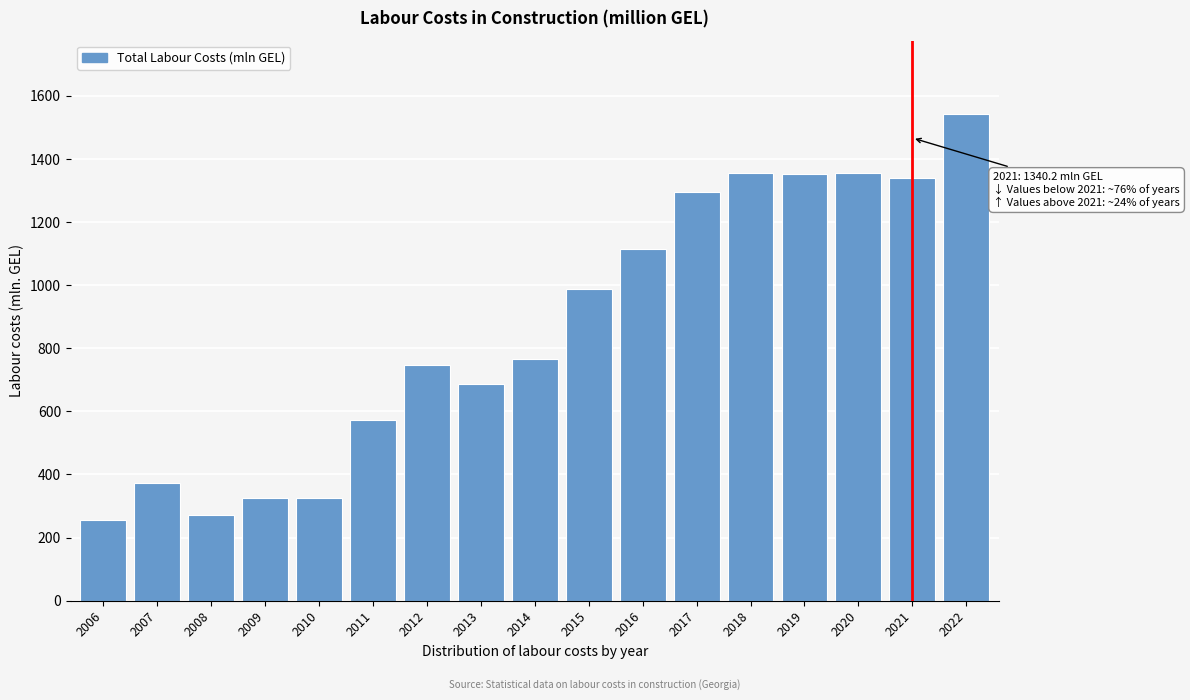

At which label is the value closest to 900?

2015